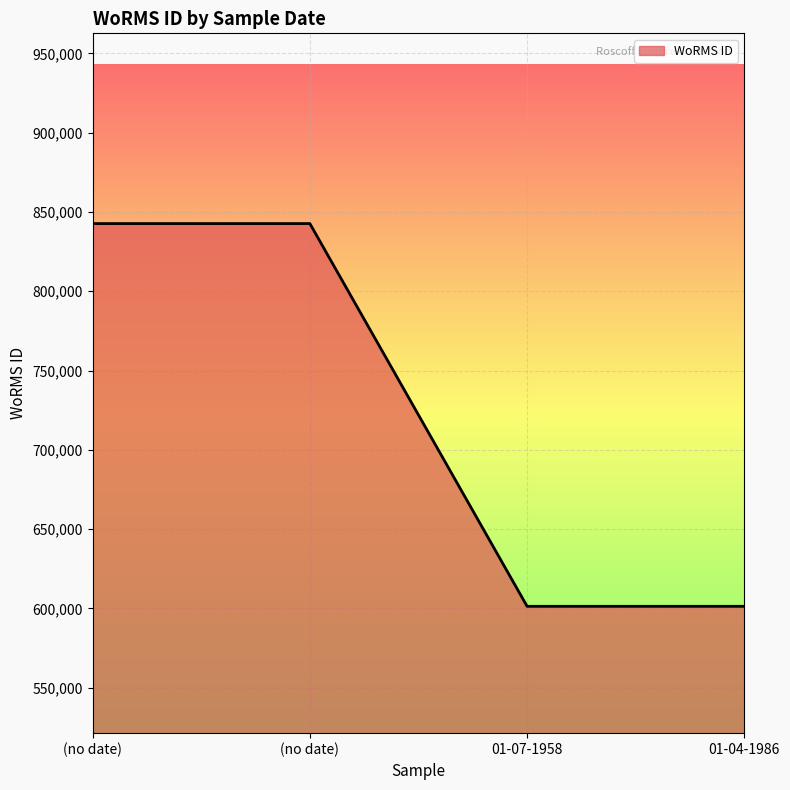

The chart shows a value of 842705 at (no date). True or false?

True